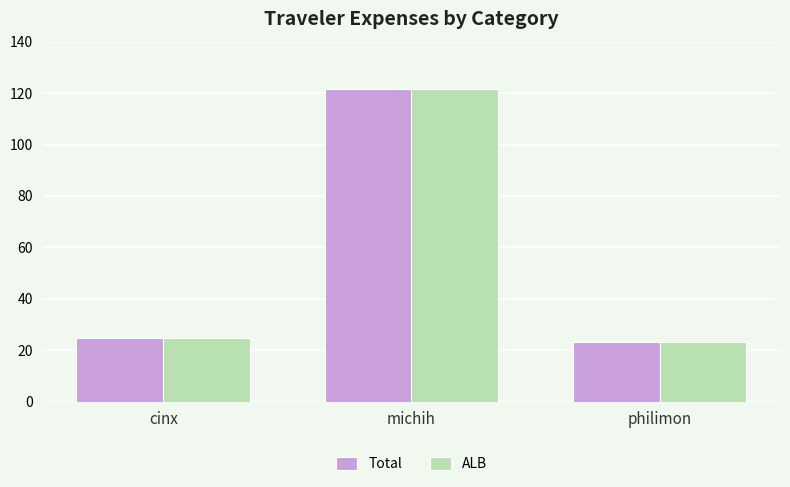

What is the smallest value displayed?

23.4